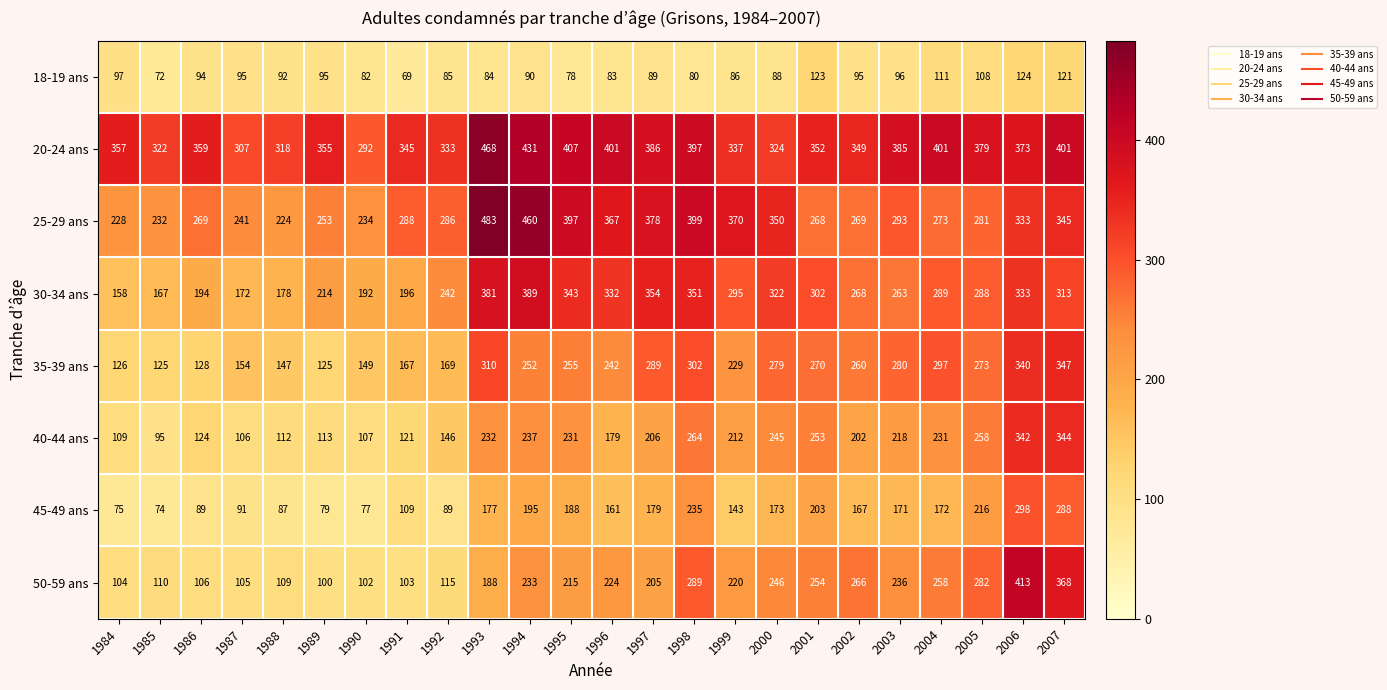

Which series has the largest total across all categories?

20-24 ans